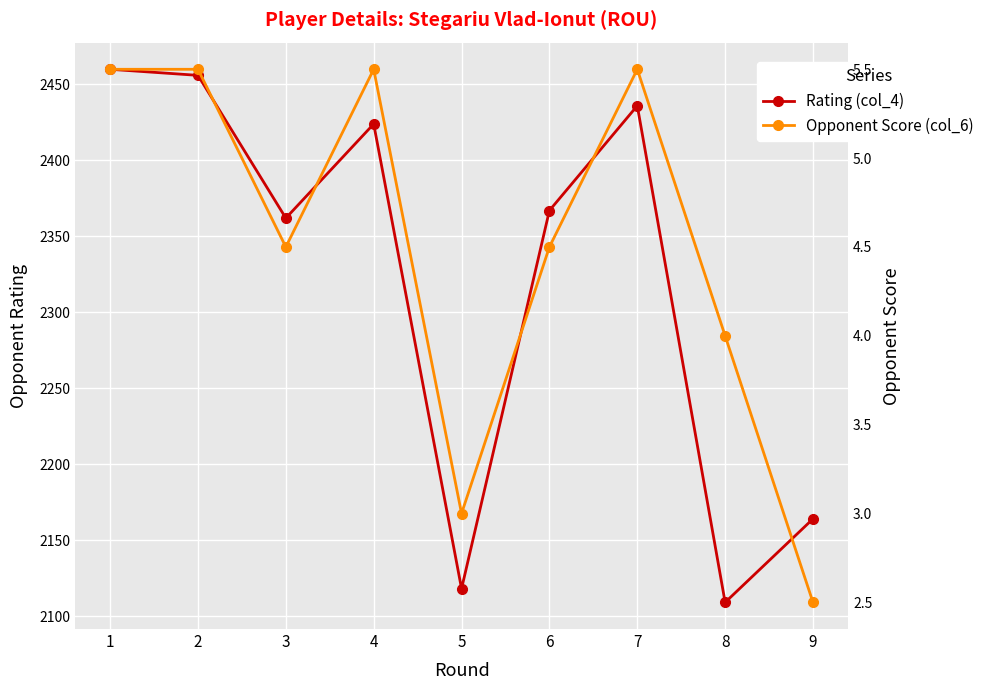

What is the minimum value for Rating (col_4)?

2109.0